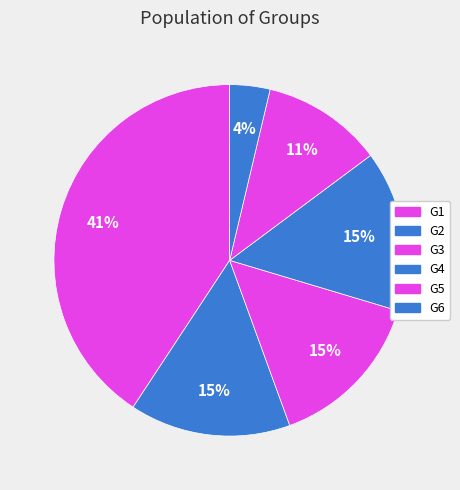

True or false: G5 accounts for 24% of the total.

False